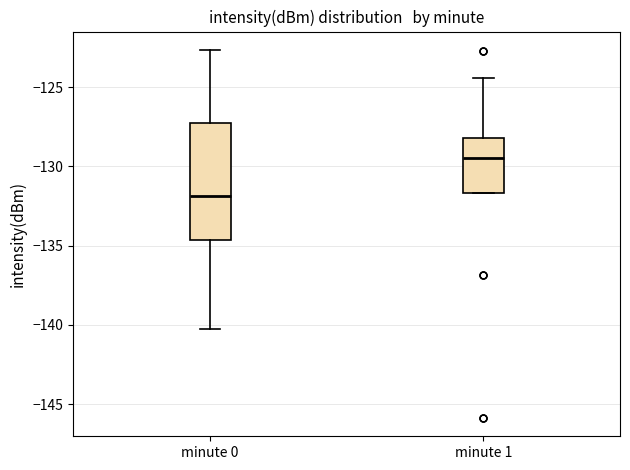

Reading left to right, read every box against the y-axis: the position of its median line, the range the box covers, and the ends of its whiskers. The values are not printed on the chart, so give them approximately, as read against the axis.

minute 0: median -132.0, box -134.5 to -127.5, whiskers -140.5 to -122.5
minute 1: median -129.5, box -131.5 to -128.0, whiskers -131.5 to -124.5